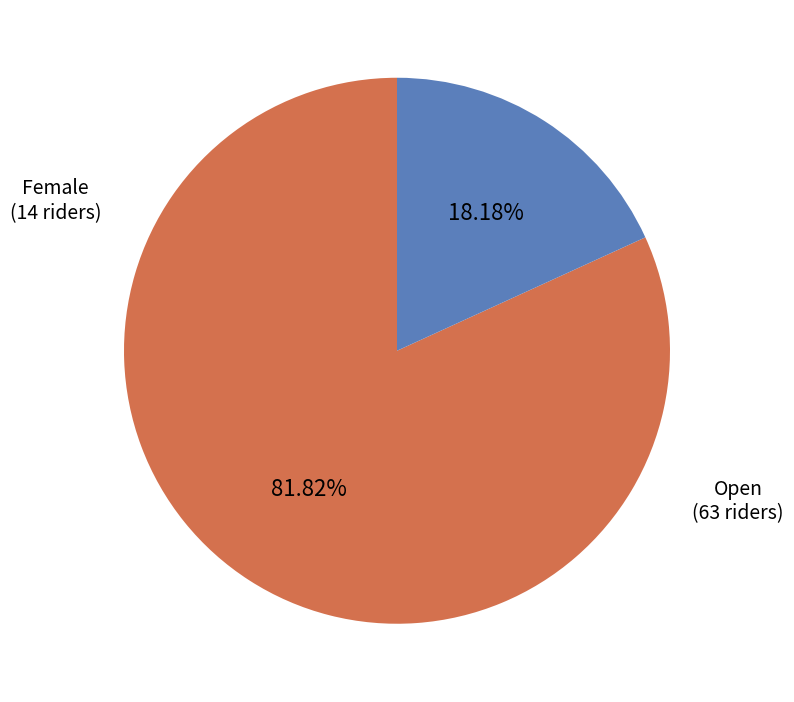

Is there any slice that represents more than half of the pie?

Yes